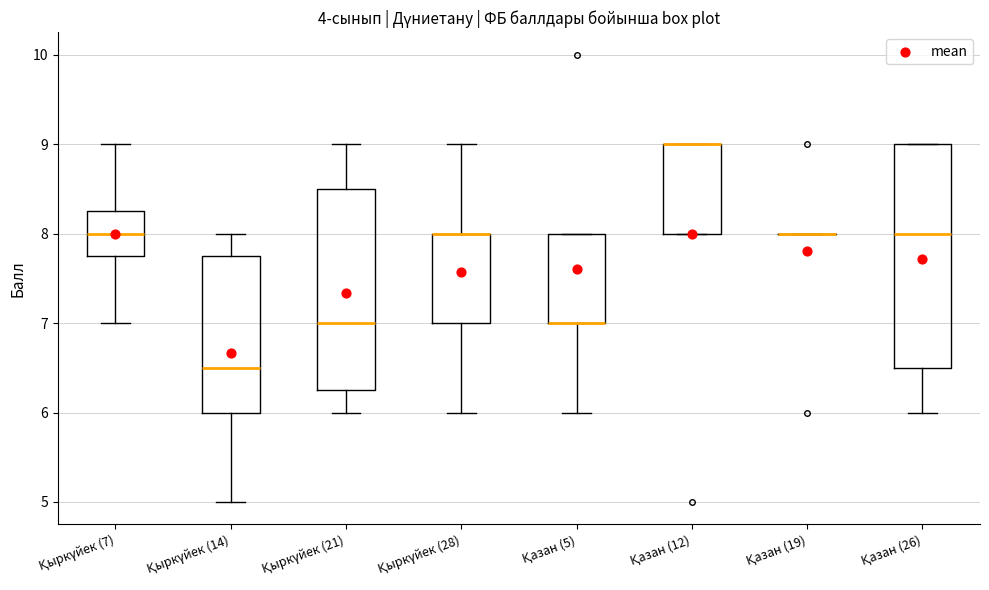

Where is the lower edge of the box for Қазан (5) on the y-axis? The values are not printed on the chart, so give them approximately, as read against the axis.

7.0